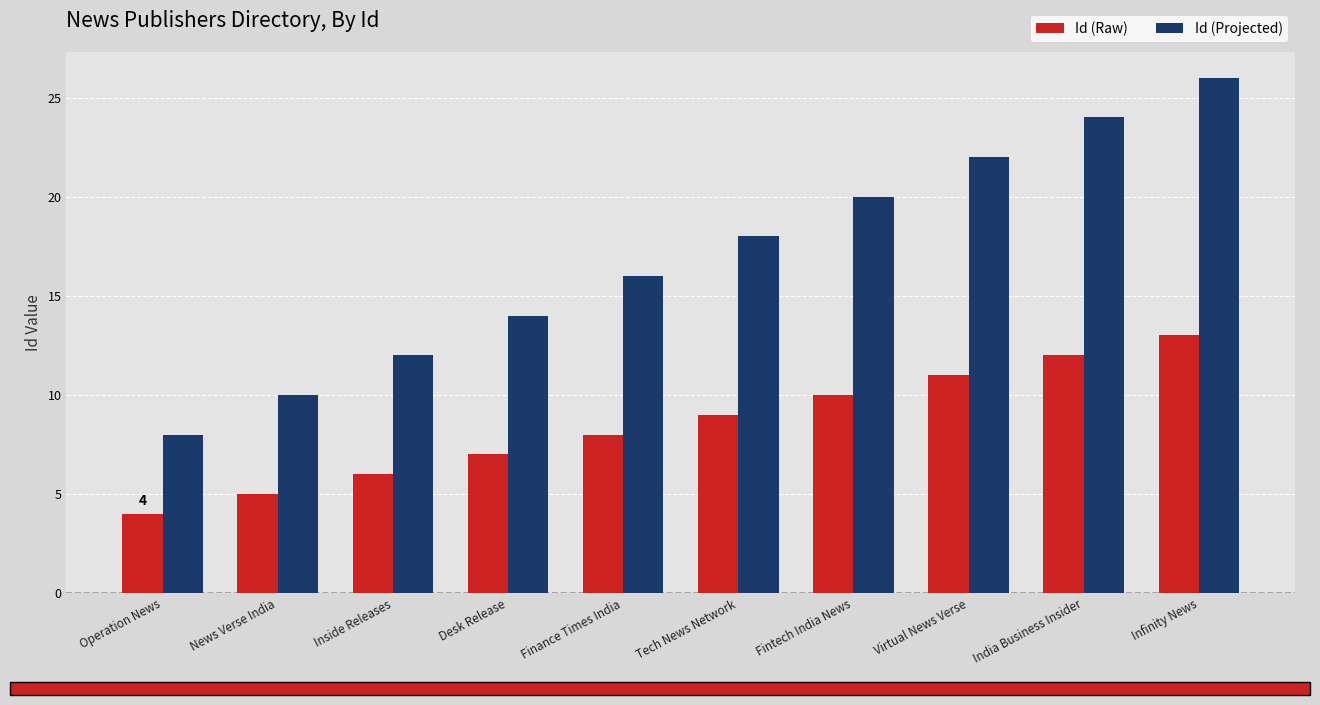

List the labels in order of Id (Projected) value, smallest first.

Operation News, News Verse India, Inside Releases, Desk Release, Finance Times India, Tech News Network, Fintech India News, Virtual News Verse, India Business Insider, Infinity News